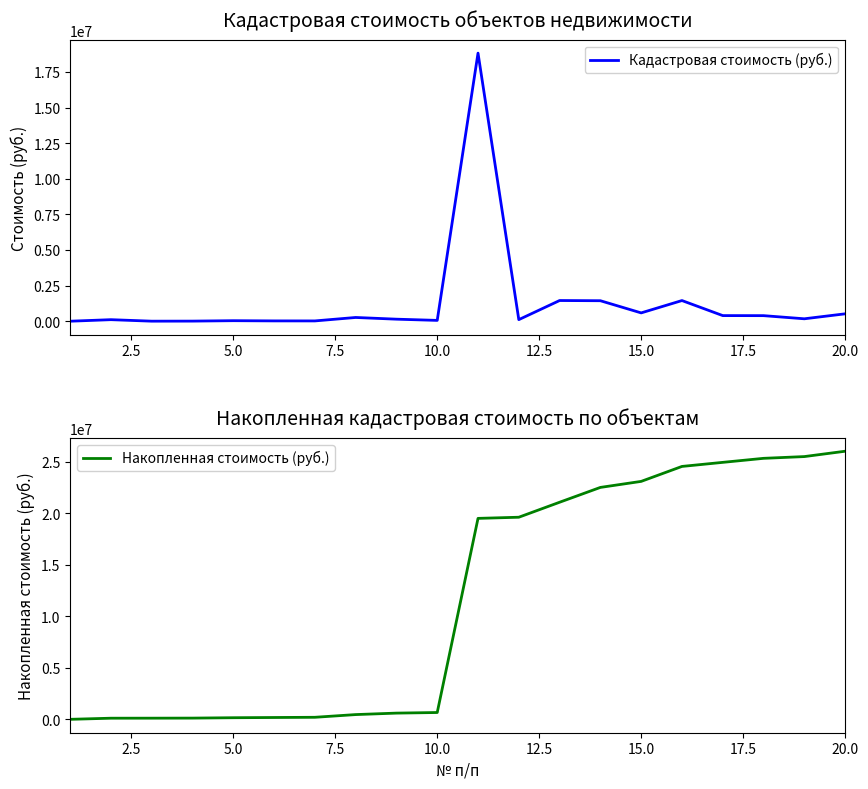

At how many categories does at least one series exceed 5629909?

10